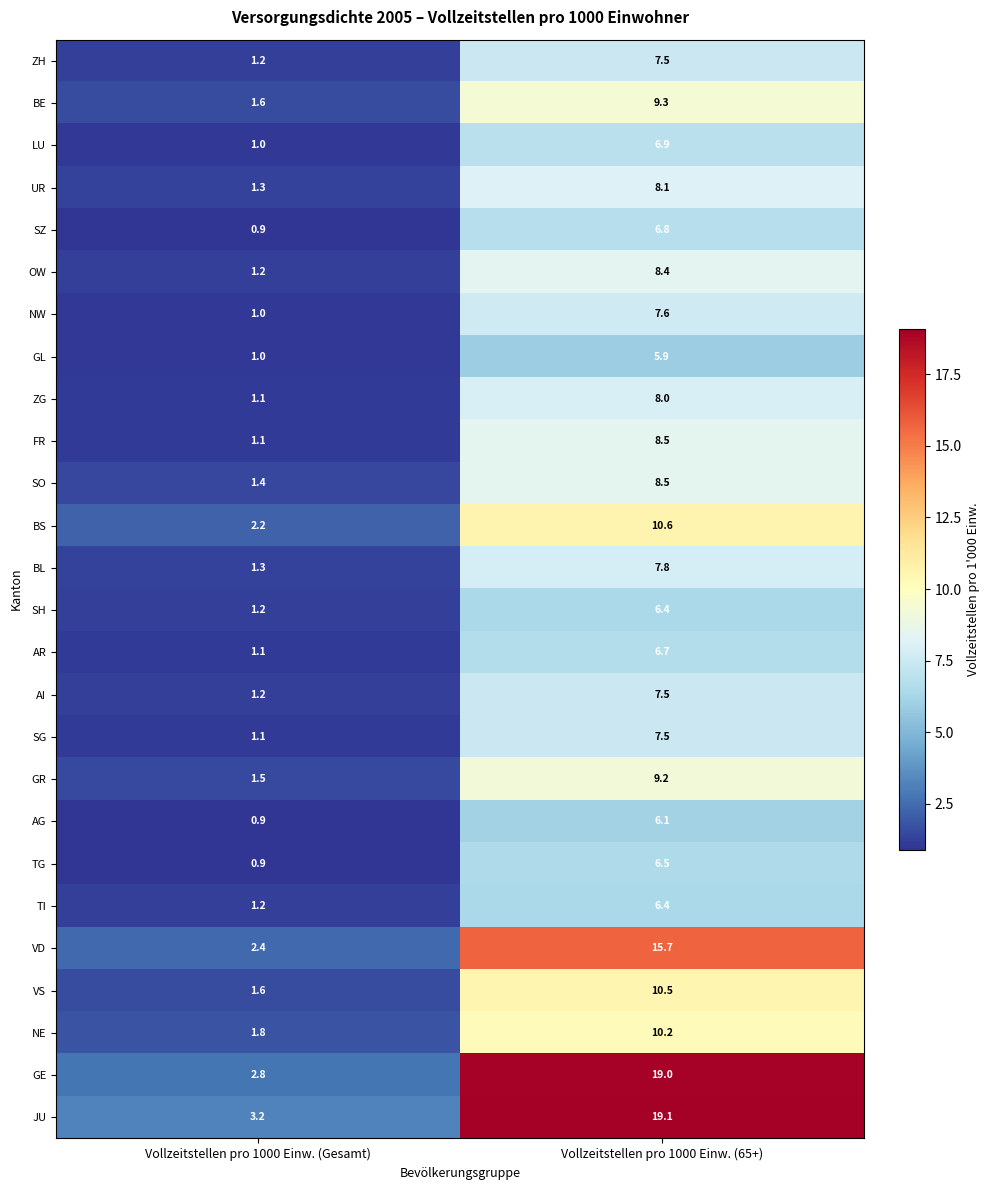

What is the sum of the BS values at Vollzeitstellen pro 1000 Einw. (65+) and Vollzeitstellen pro 1000 Einw. (Gesamt)?

12.8